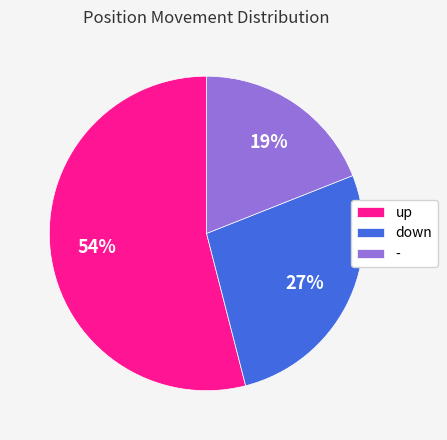

The - slice represents 19% of the pie. True or false?

True